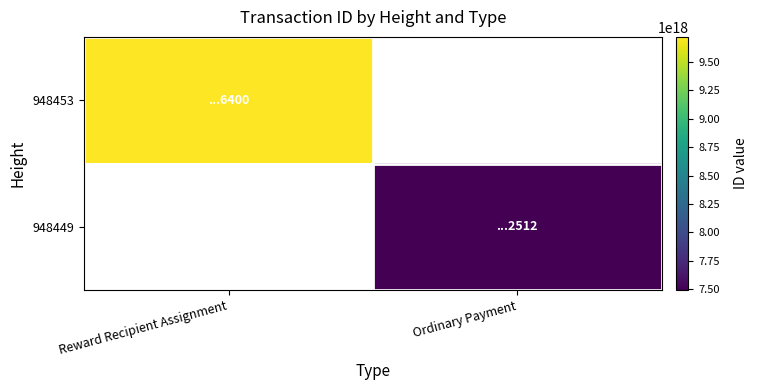

Which series has the largest range (max minus min)?

948453